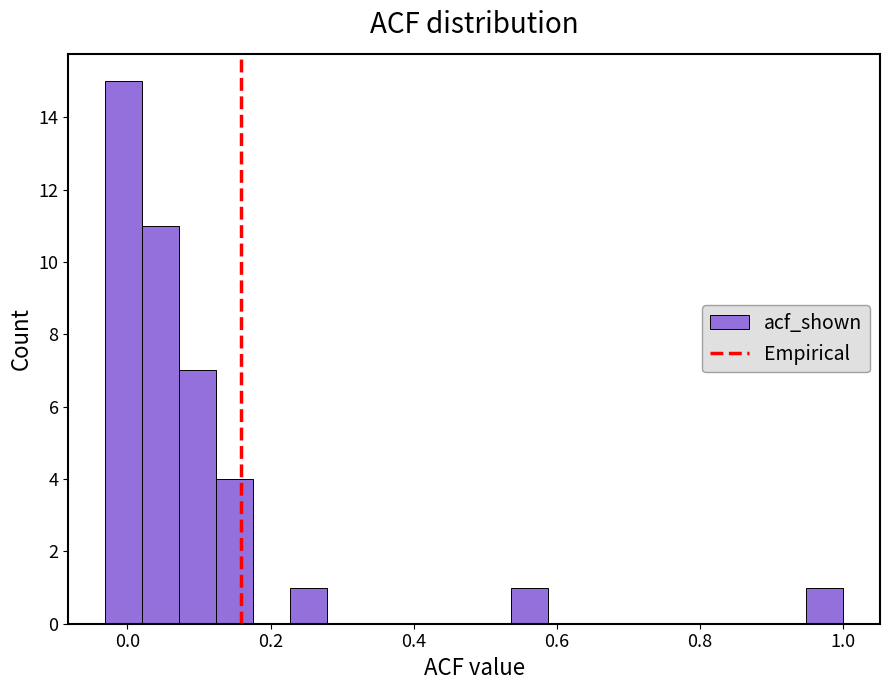

Around what value on the x-axis is the tallest bar? Give the approximate position of its centre, as read against the axis.

0.00